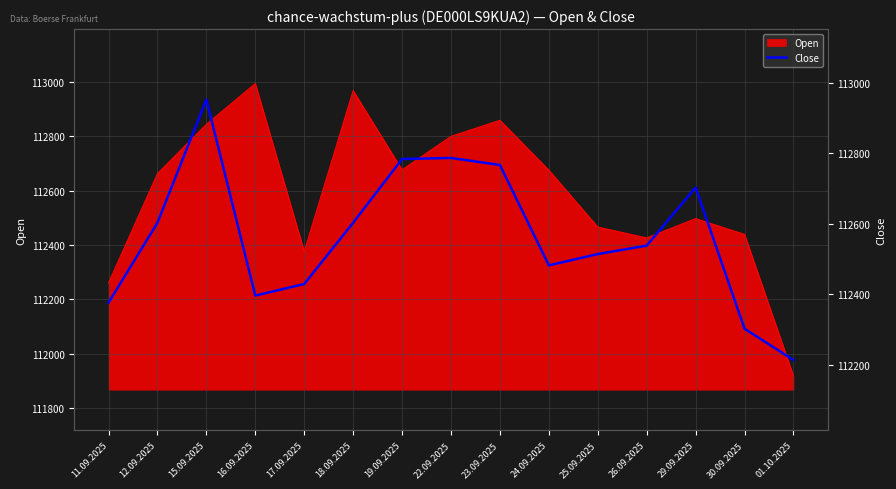

What is the sum of the values at 22.09.2025 and 12.09.2025?

225390